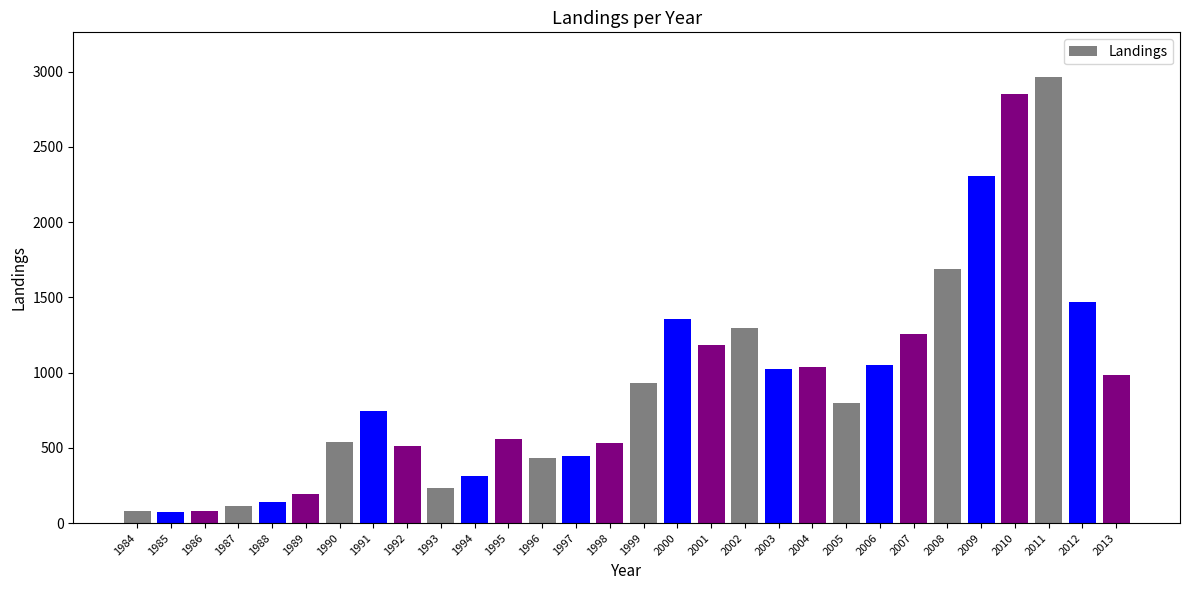

What is the difference between the maximum and minimum values?

2892